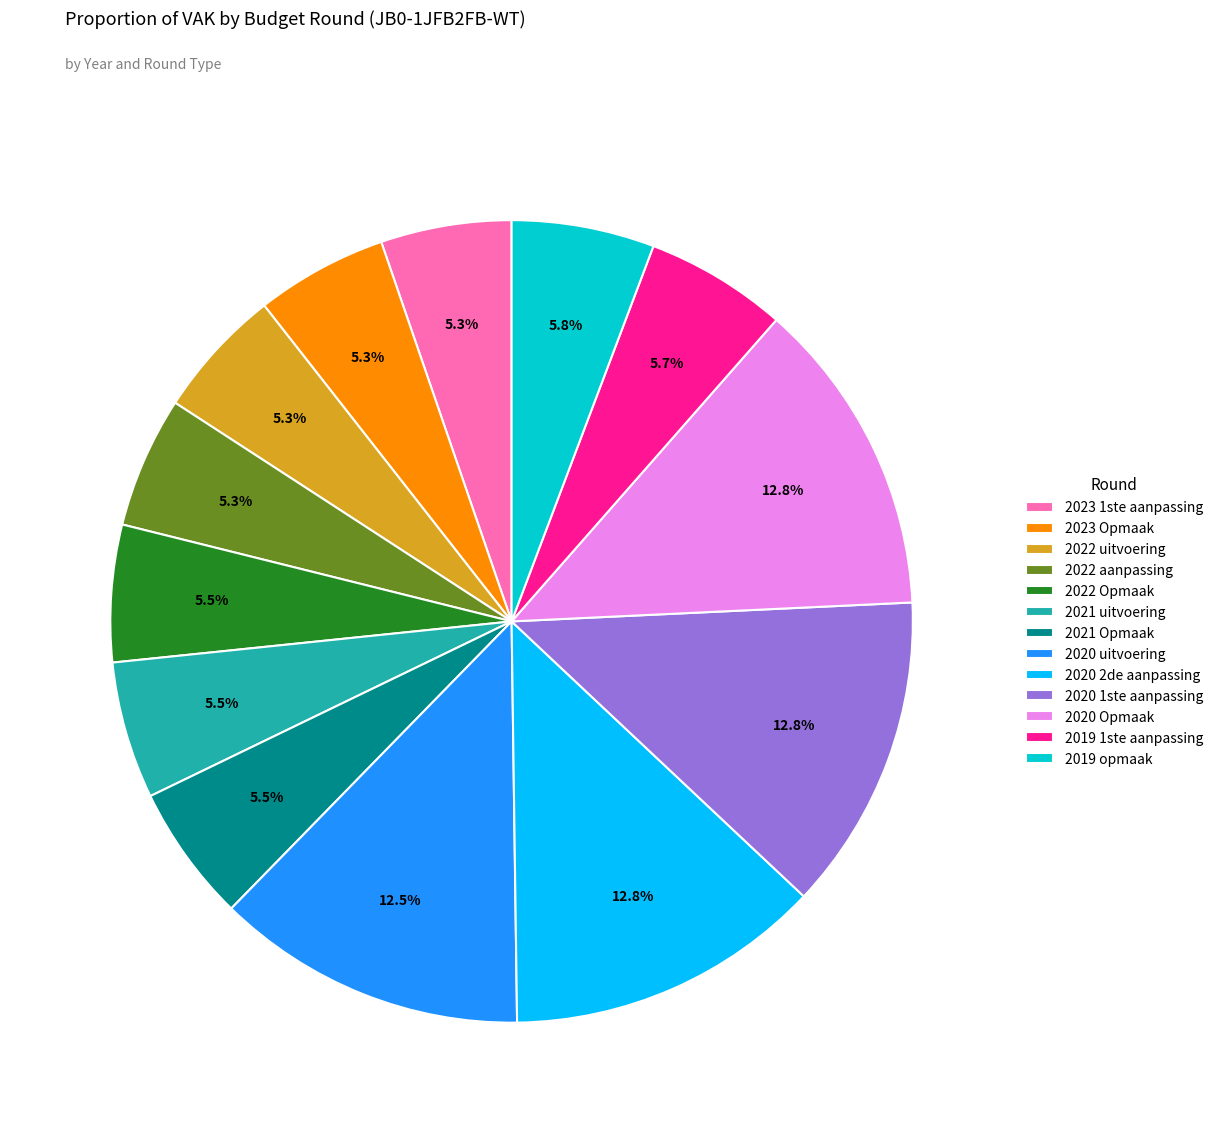

What percentage is NOT represented by 2023 Opmaak?

94.7%